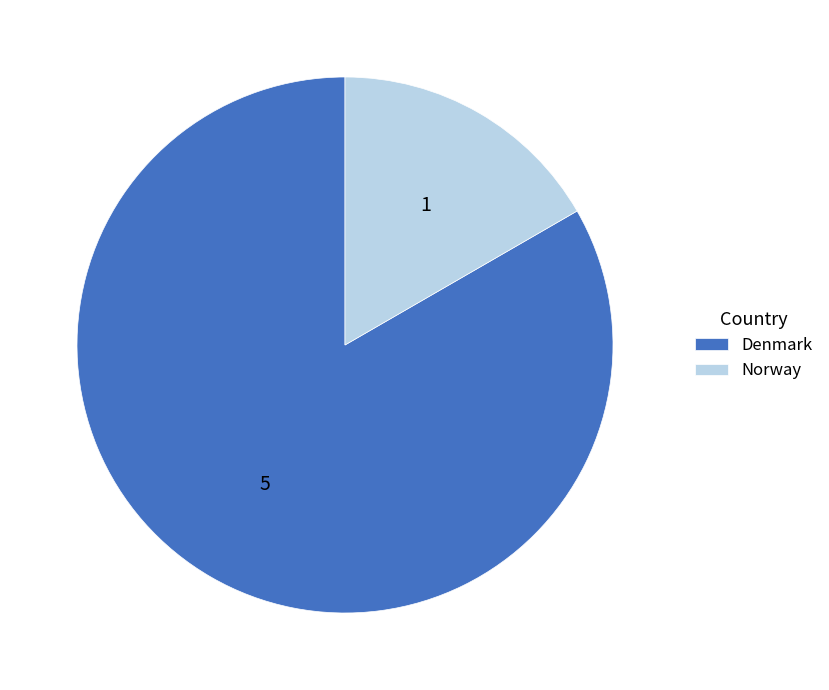

Is there a majority slice in this chart?

Yes